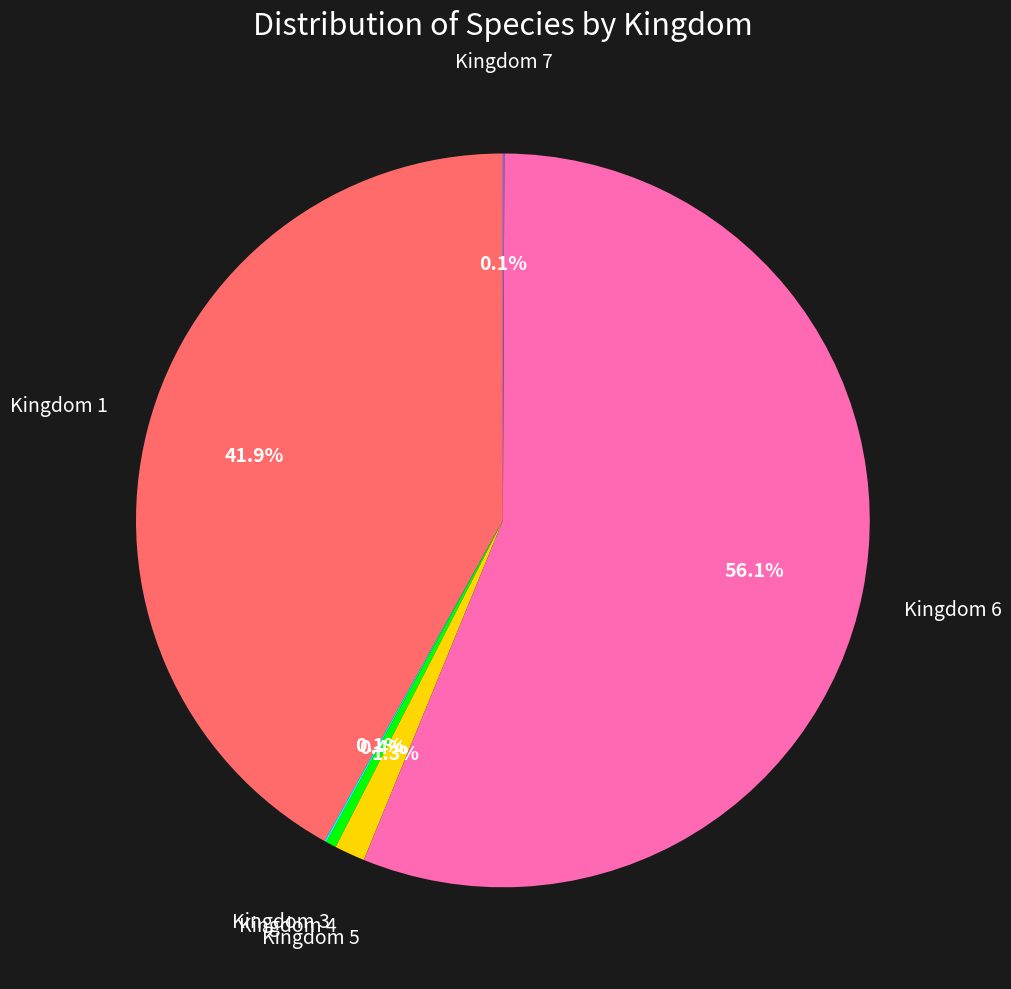

Between Kingdom 1 and Kingdom 6, which is larger?

Kingdom 6